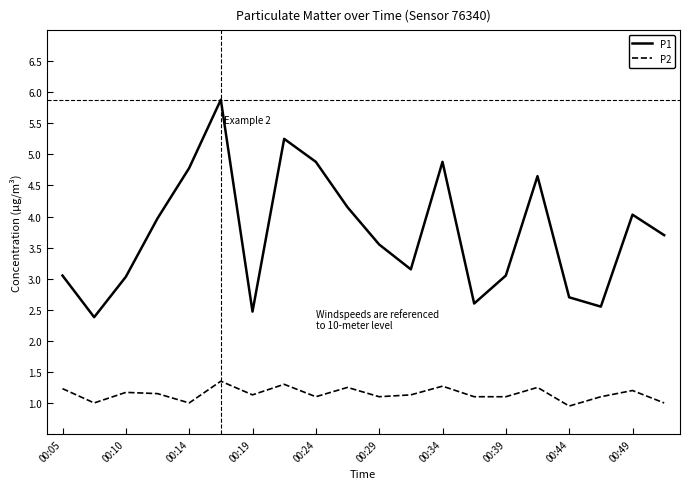

What are all the series names shown in the legend?

P1, P2